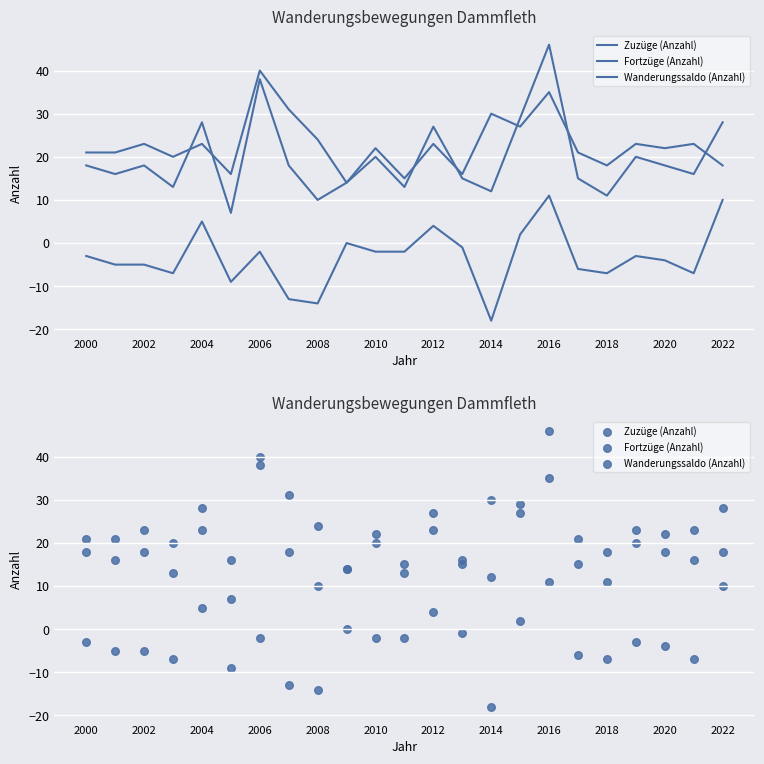

Which series has the largest total across all categories?

Fortzüge (Anzahl)